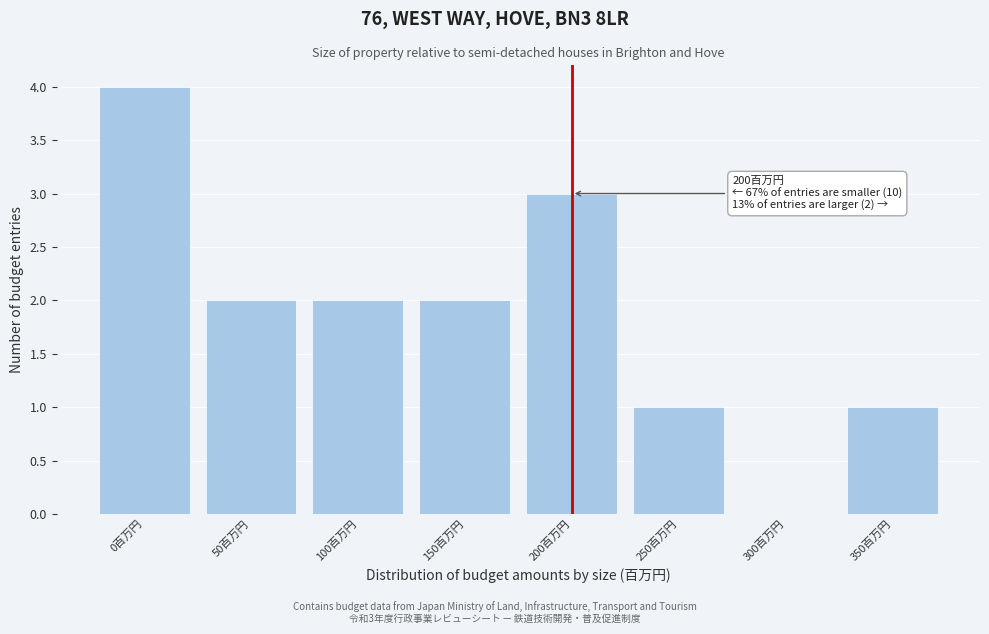

Reading right to left, list all the values displayed in this chart.

350百万円=1	300百万円=0	250百万円=1	200百万円=3	150百万円=2	100百万円=2	50百万円=2	0百万円=4